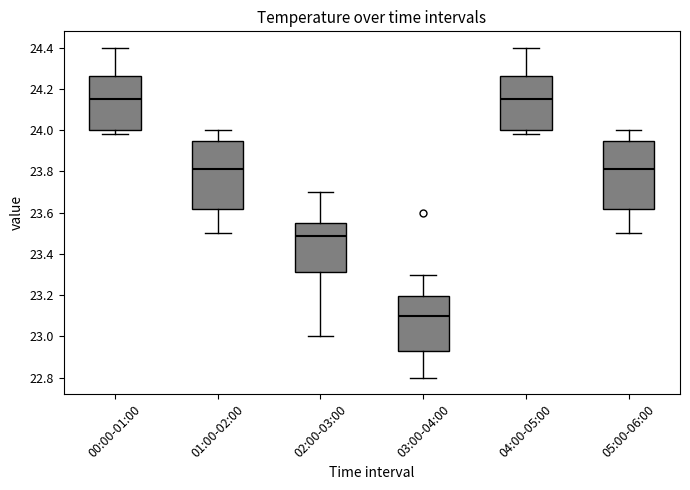

Where is the lower edge of the box for 01:00-02:00 on the y-axis? The values are not printed on the chart, so give them approximately, as read against the axis.

23.62